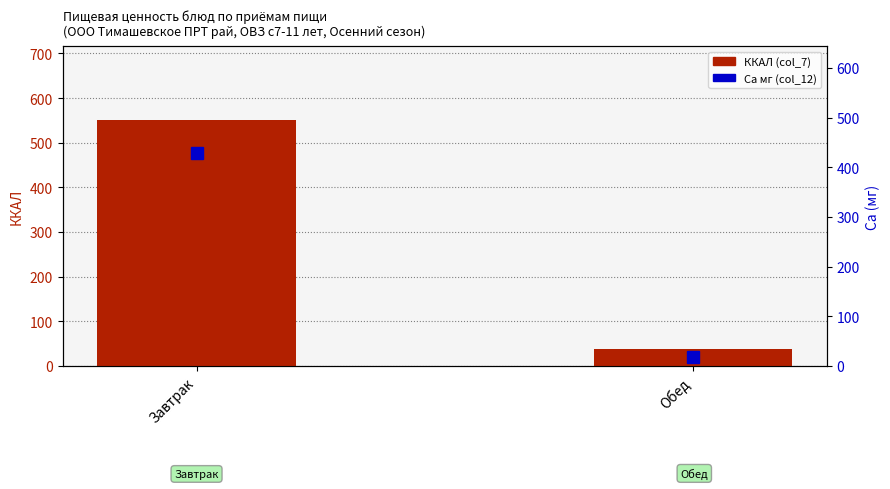

What is the label of the 2nd bar from the left?

Обед